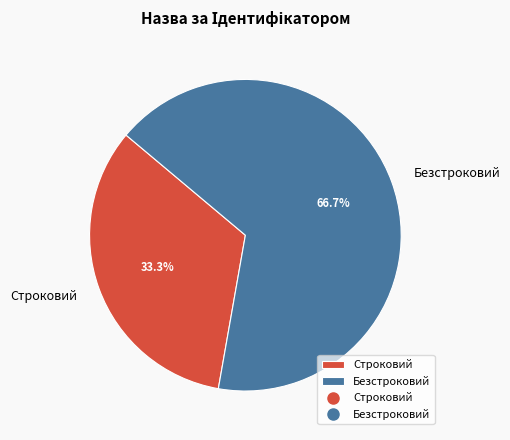

To the nearest percent, what portion does Безстроковий represent?

67%